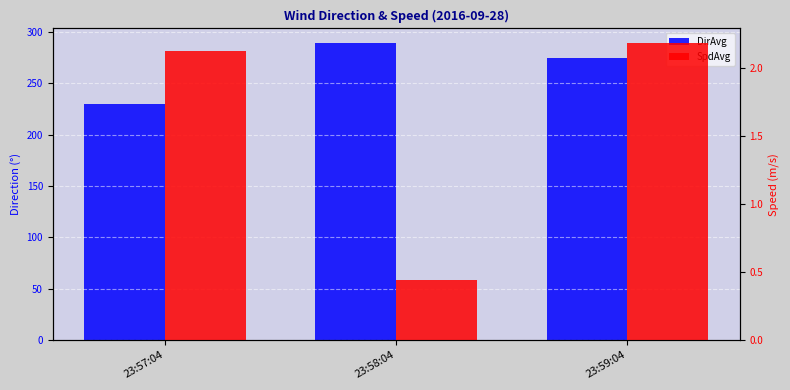

Which series has the largest total across all categories?

DirAvg